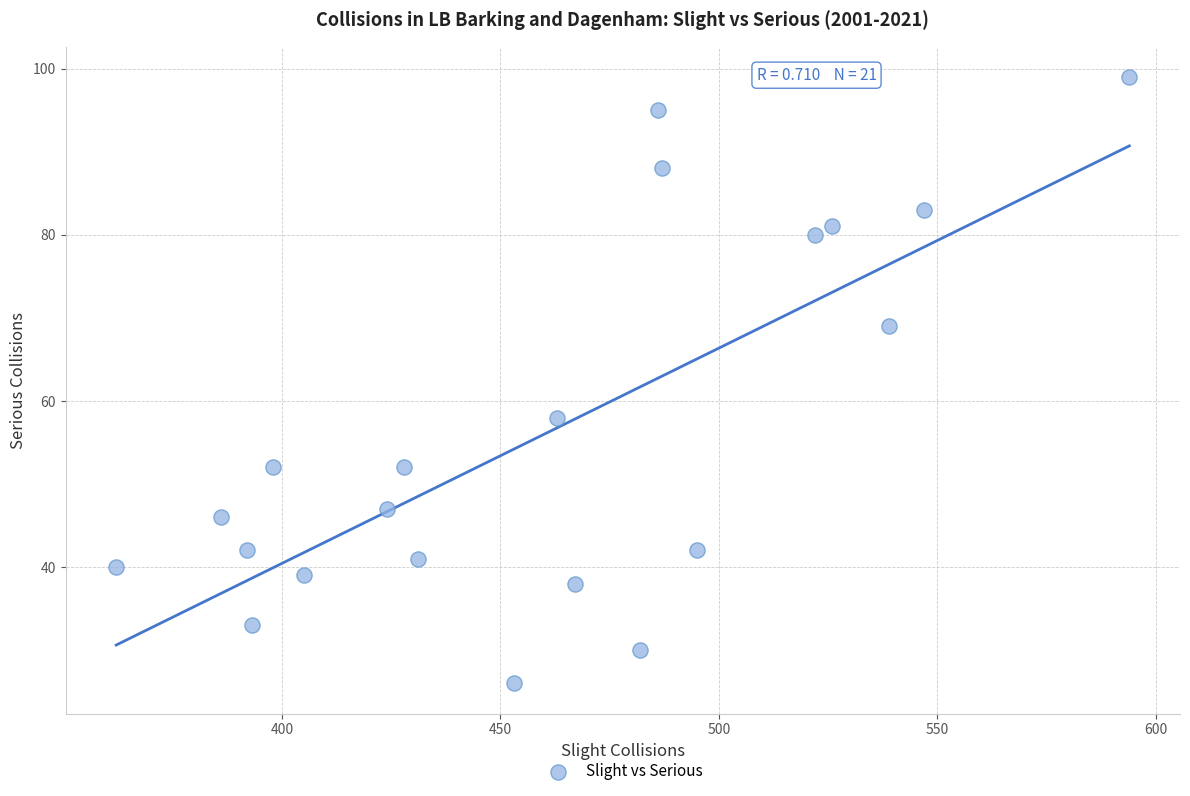

What Y value in the scatter plot is closest to 62?

58